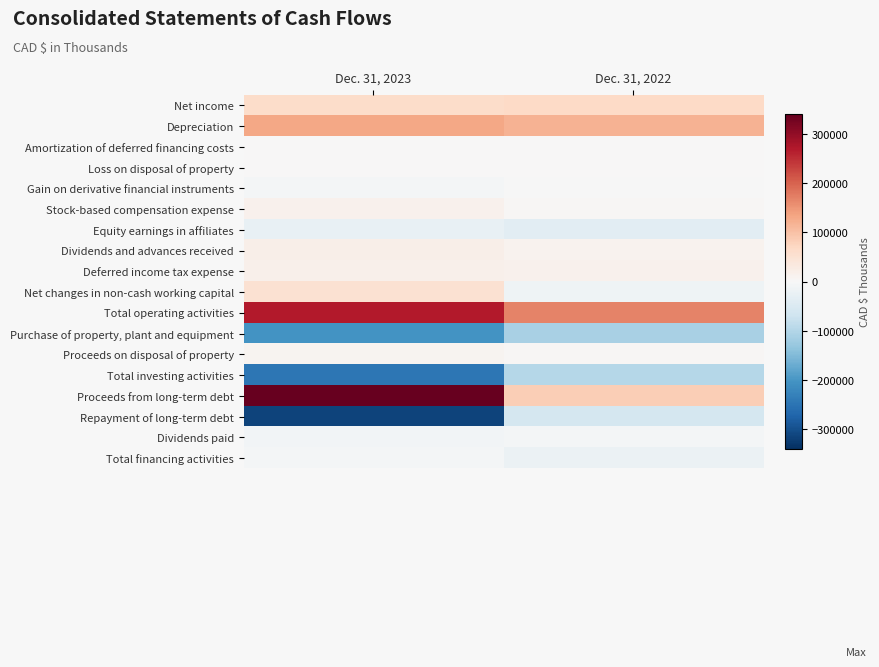

What is the total value across all series at Dec. 31, 2023?

107835